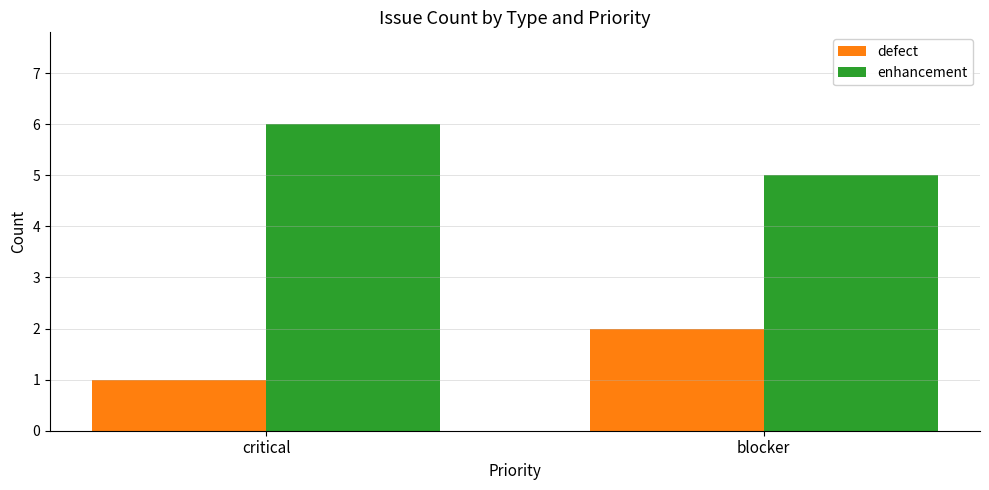

At which category does the chart reach its peak across all series?

critical